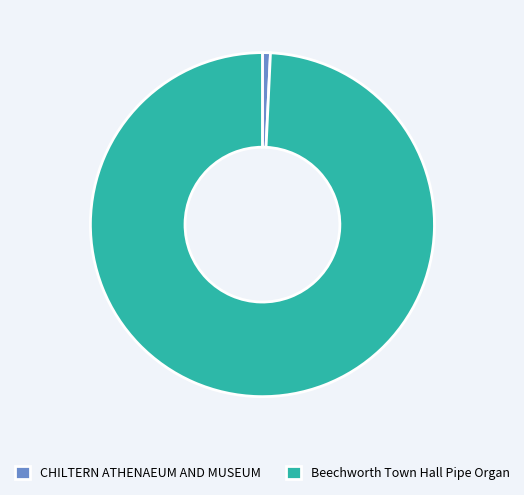

True or false: CHILTERN ATHENAEUM AND MUSEUM accounts for 1% of the total.

True